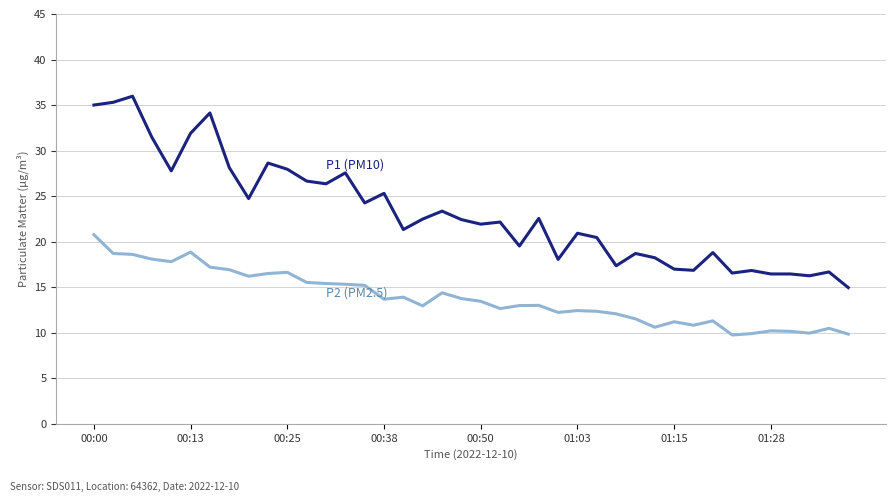

What is the maximum value shown in the chart?

36.0